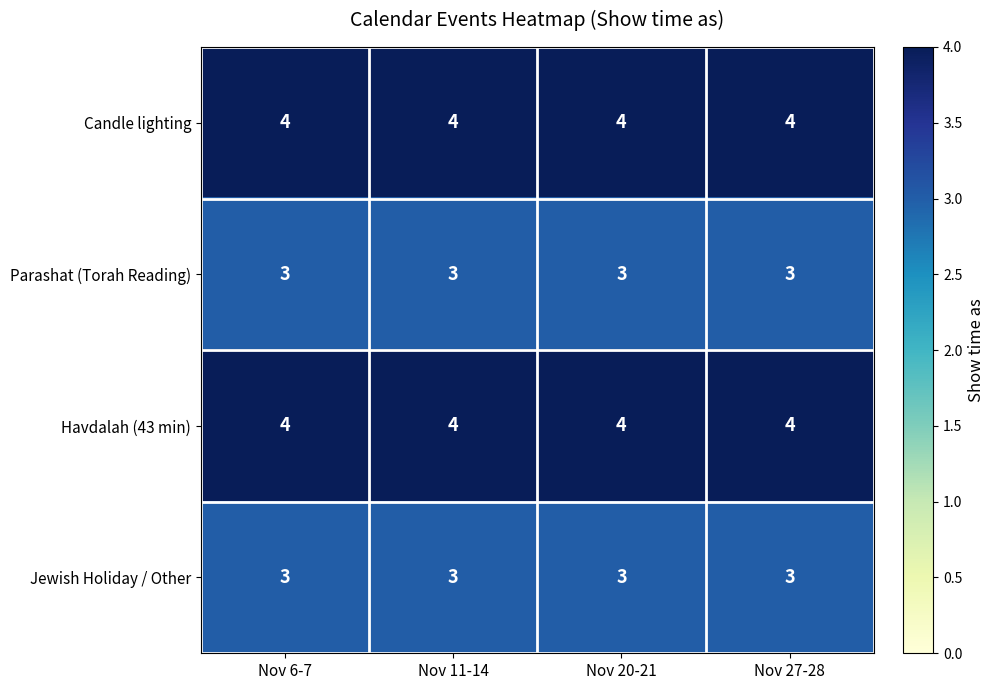

What is the total value across all series at Nov 11-14?

14